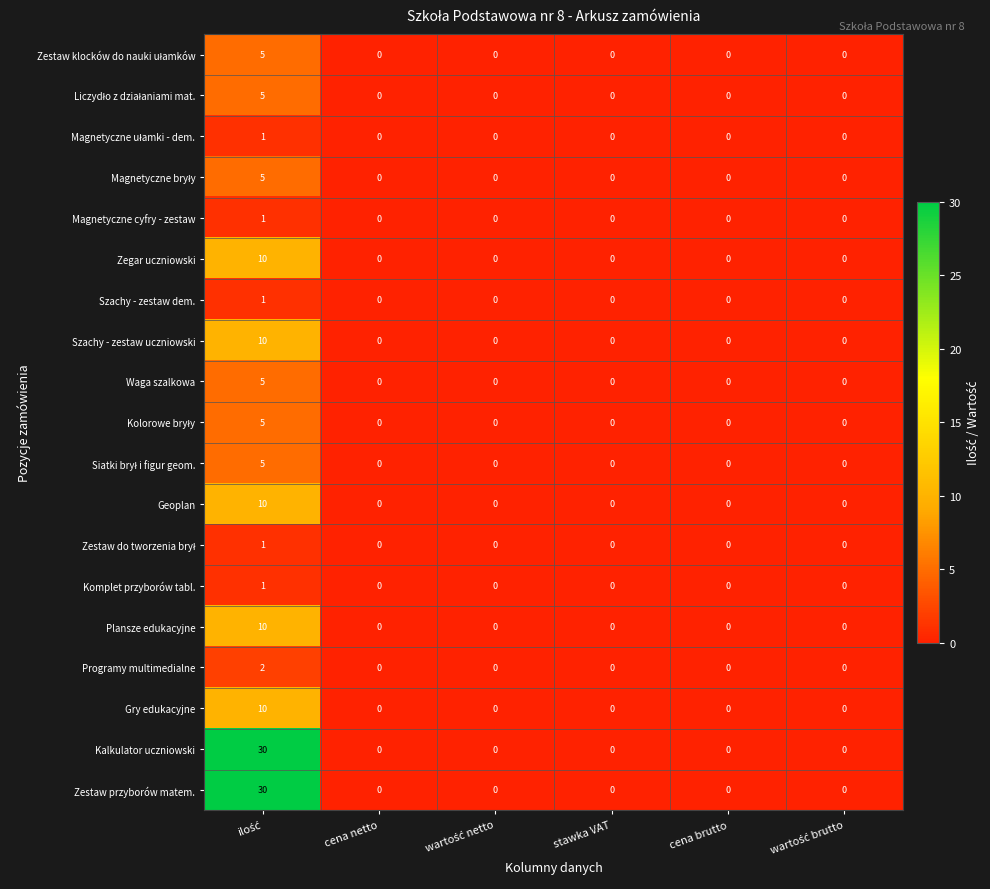

What is the maximum value shown in the chart?

30